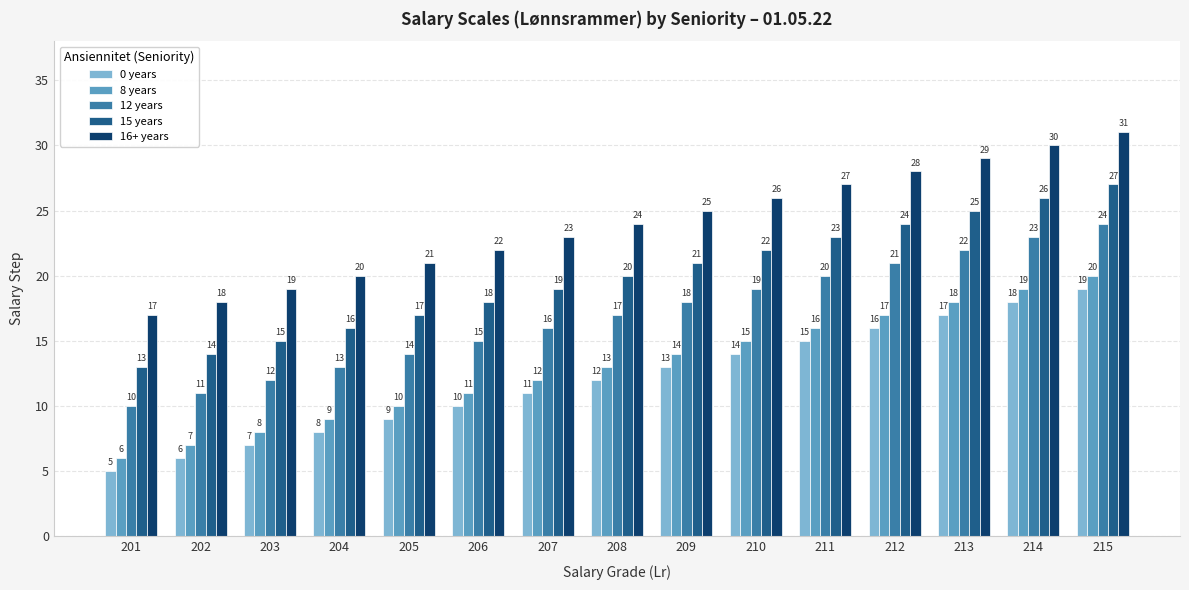

How many data points in 0 years are less than 12?

7